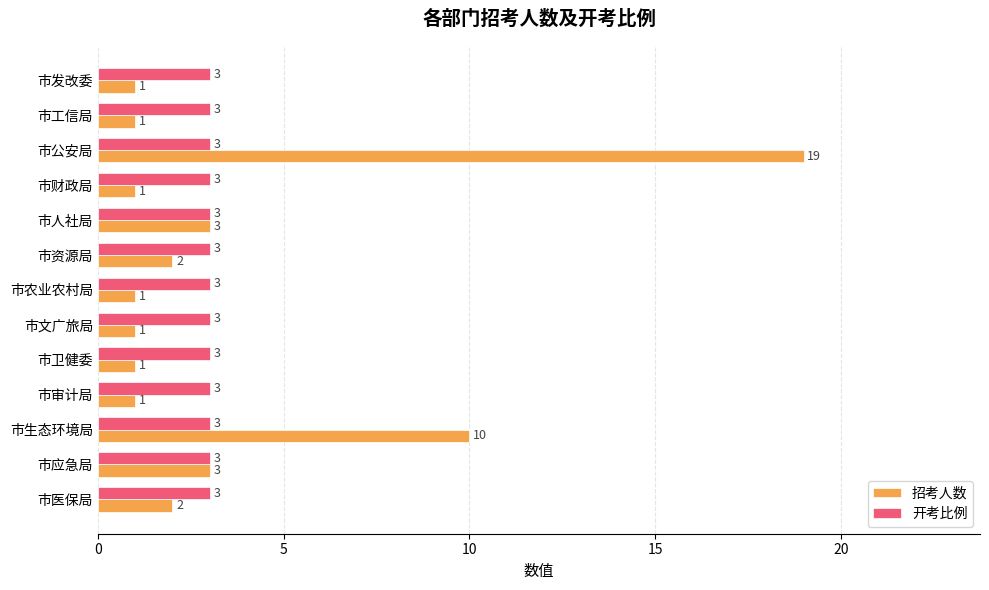

How many values in the 招考人数 series exceed 1?

6